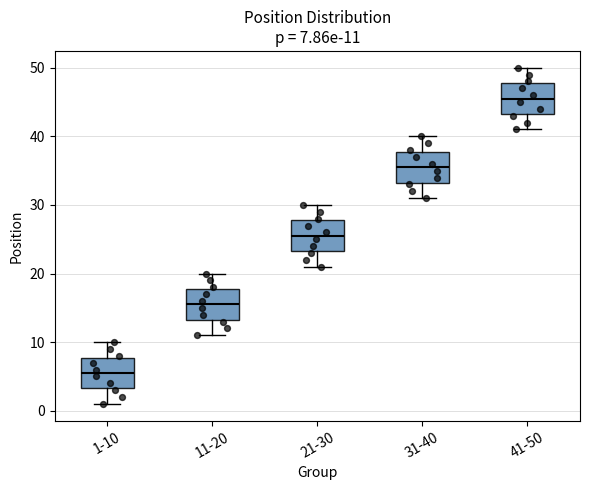

Which box's median line is the highest?

41-50